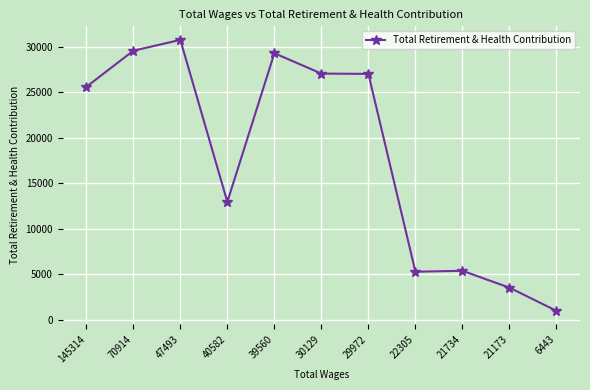

At which label is the value closest to 15880?

40582